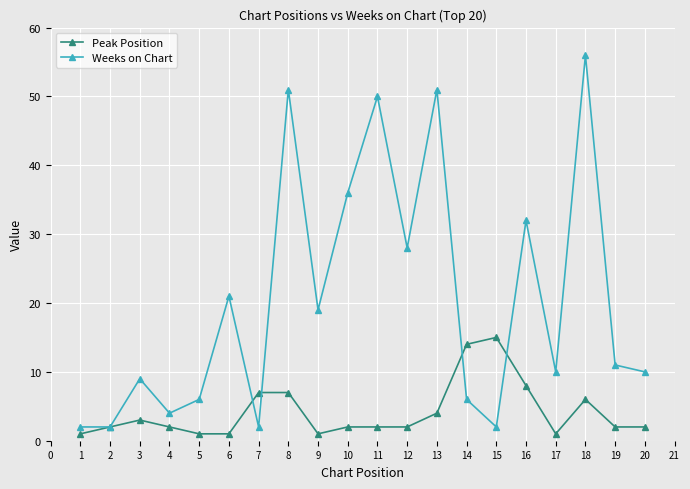

Count the number of categories in the chart.

20